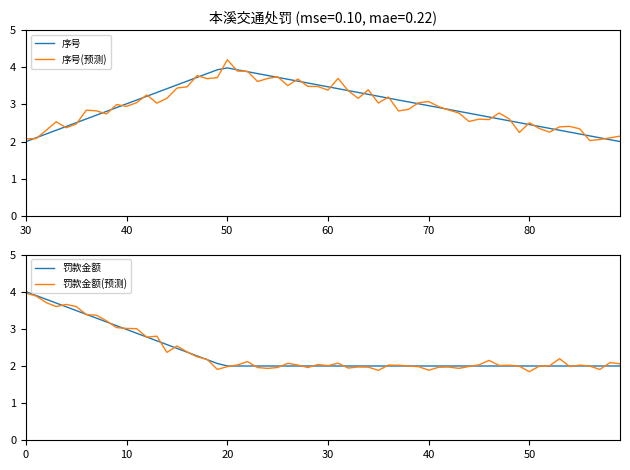

What is the highest value of the 序号 series?

4.0